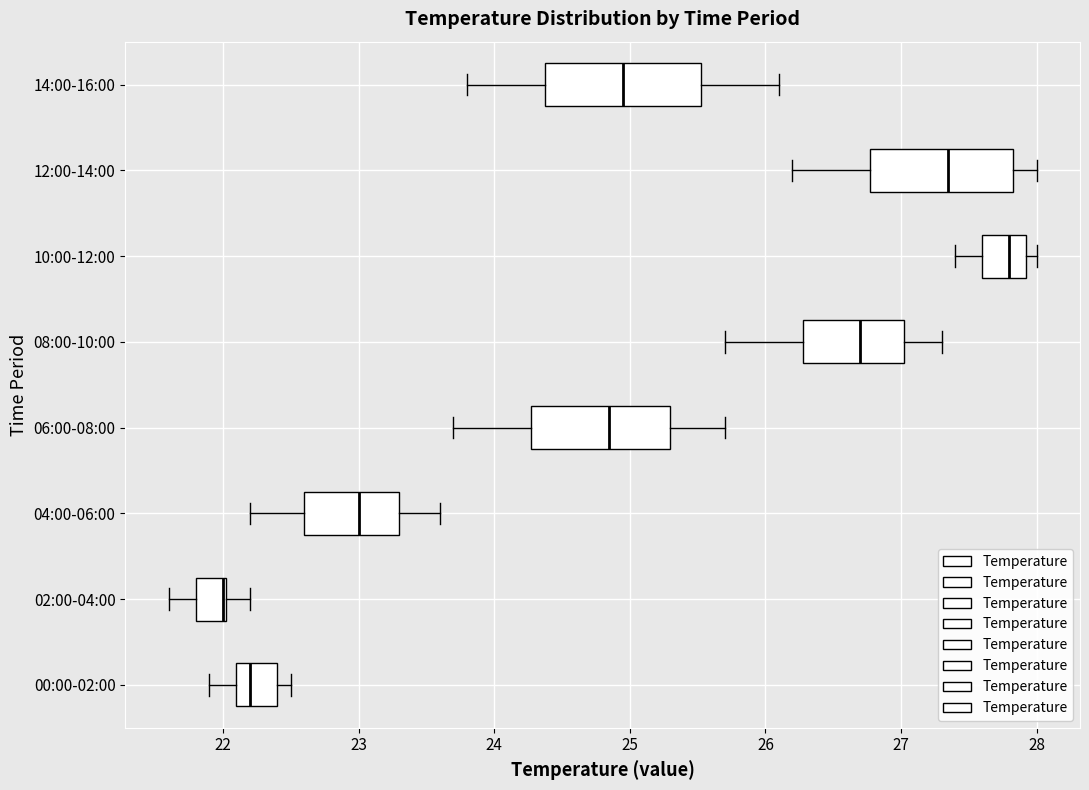

Where is the right edge of the box for 10:00-12:00 on the x-axis? The values are not printed on the chart, so give them approximately, as read against the axis.

27.9